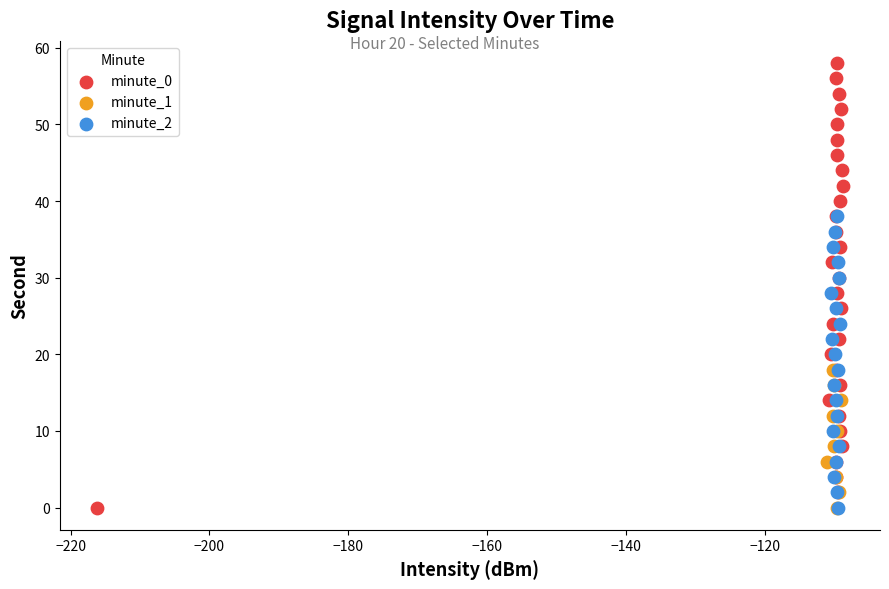

What are all the series names shown in the legend?

minute_0, minute_1, minute_2